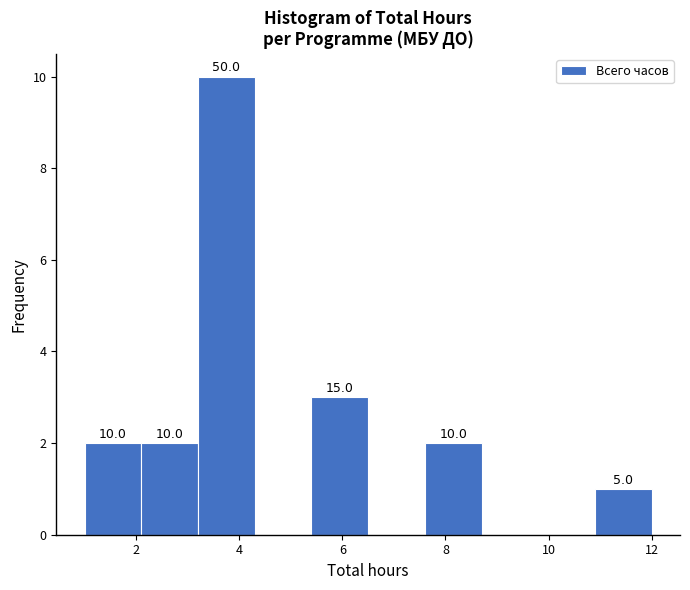

Which range on the x-axis has the tallest bar?

3.2 to 4.3